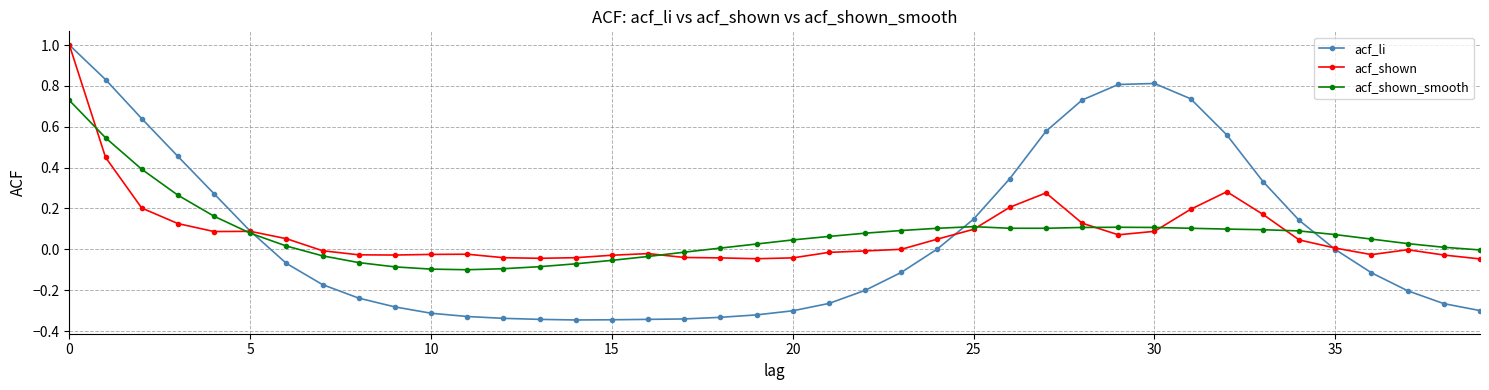

True or false: acf_shown has more than 2 points higher than both neighbors.

True